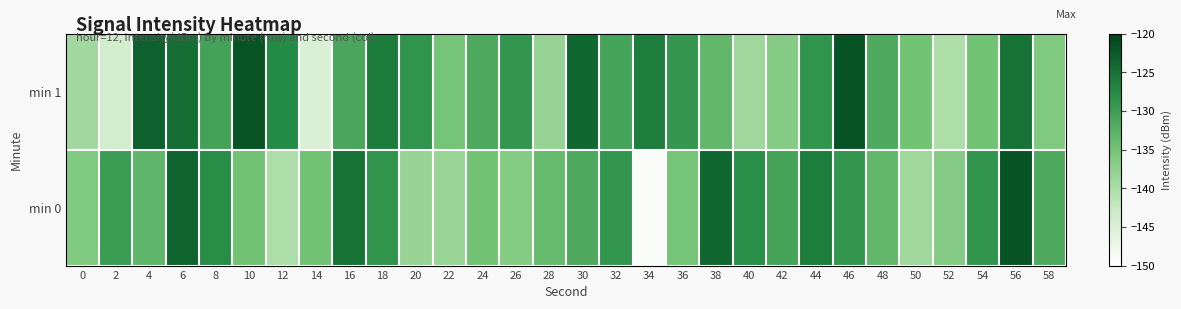

Which series has the largest total across all categories?

min 1